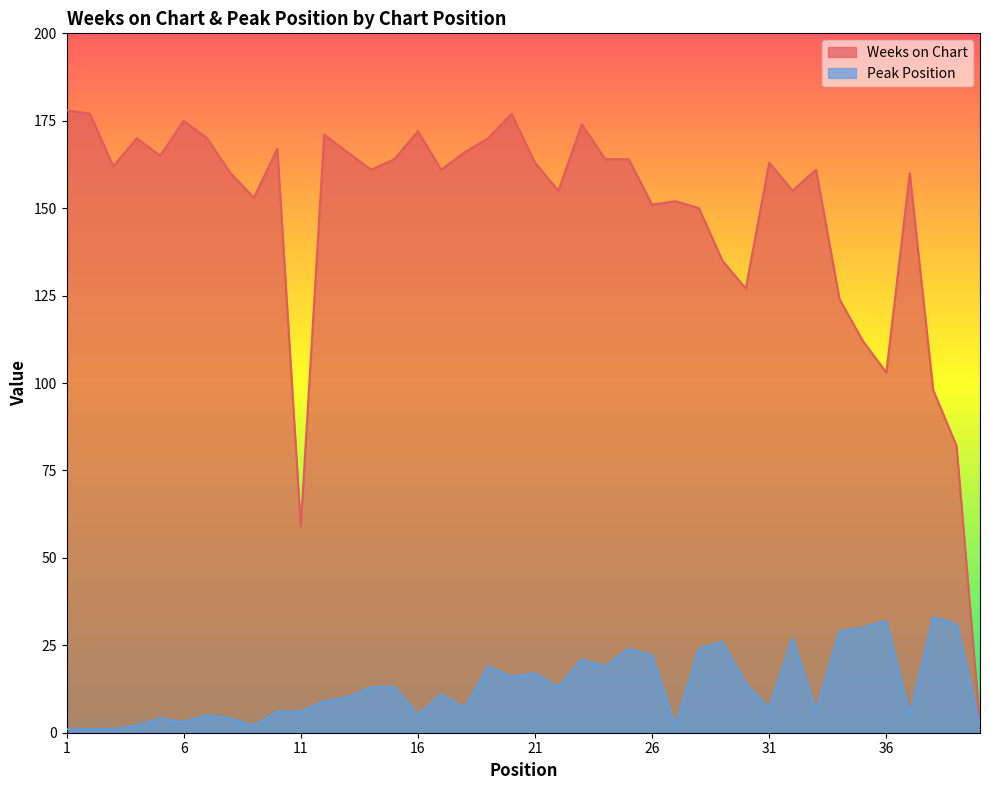

At 32, list the series in order from smallest to largest.

Peak Position, Weeks on Chart